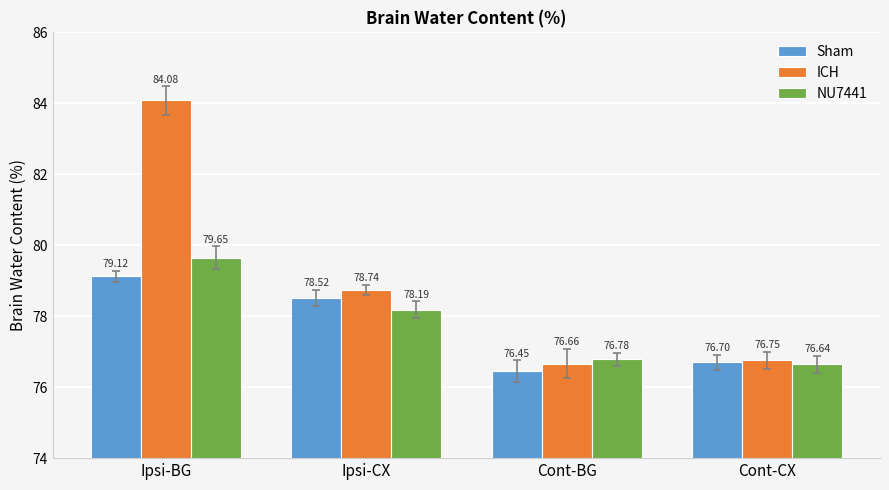

Between Cont-BG and Cont-CX, which series saw the biggest shift?

Sham